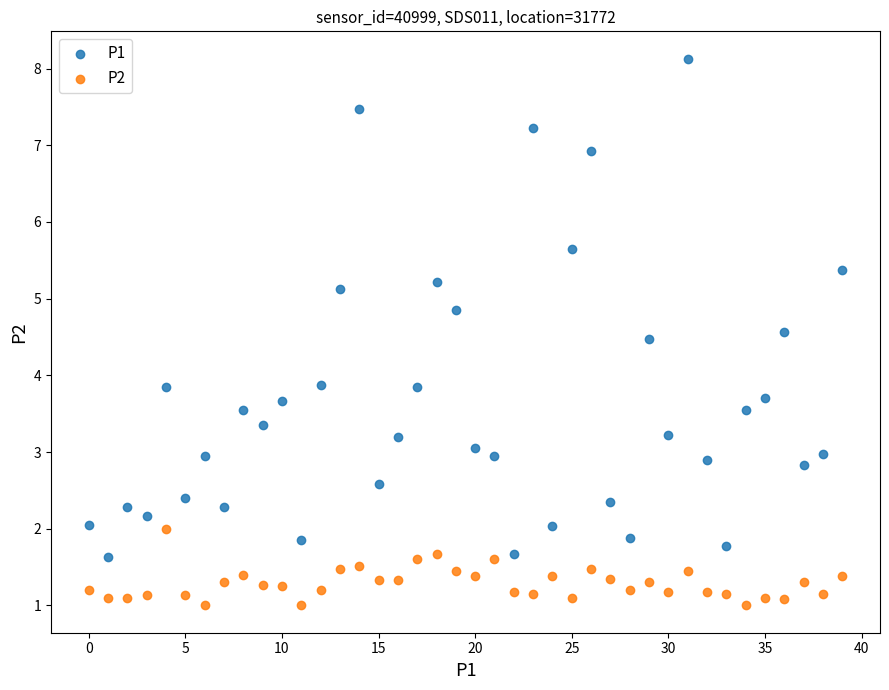

Which series reaches the minimum Y coordinate?

P2